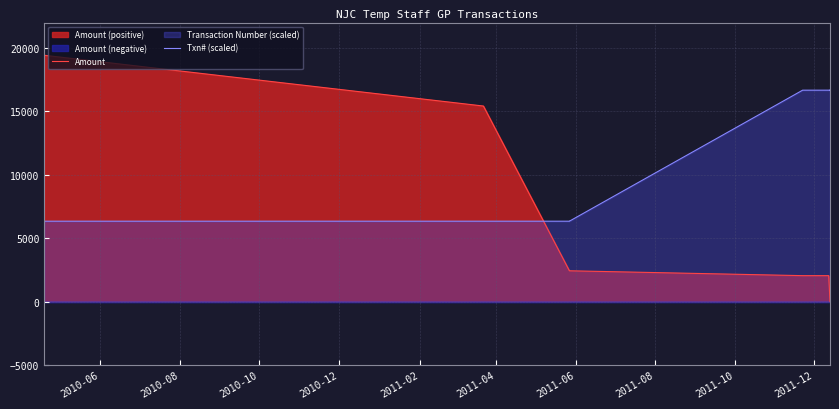

Rank the categories by value from lowest to highest.

2010-04-19, 2011-03-22, 2011-05-27, 2011-05-27, 2011-11-22, 2011-11-28, 2011-12-05, 2011-12-12, 2011-12-13, 2011-12-13, 2011-12-13, 2011-12-13, 2011-12-13, 2011-12-13, 2011-12-13, 2011-12-13